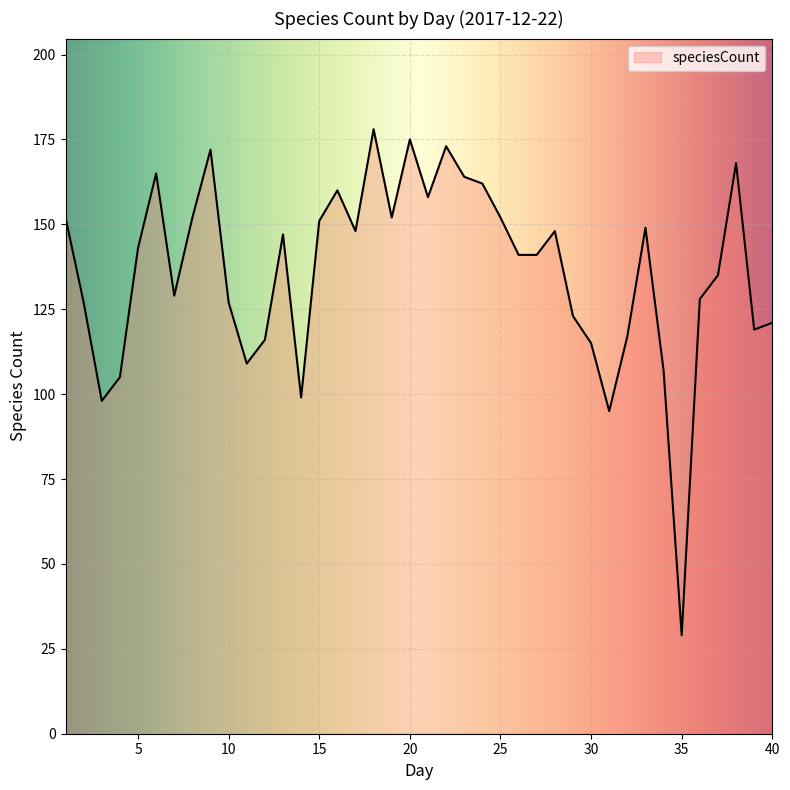

Does the chart display data point markers on the line(s)?

No